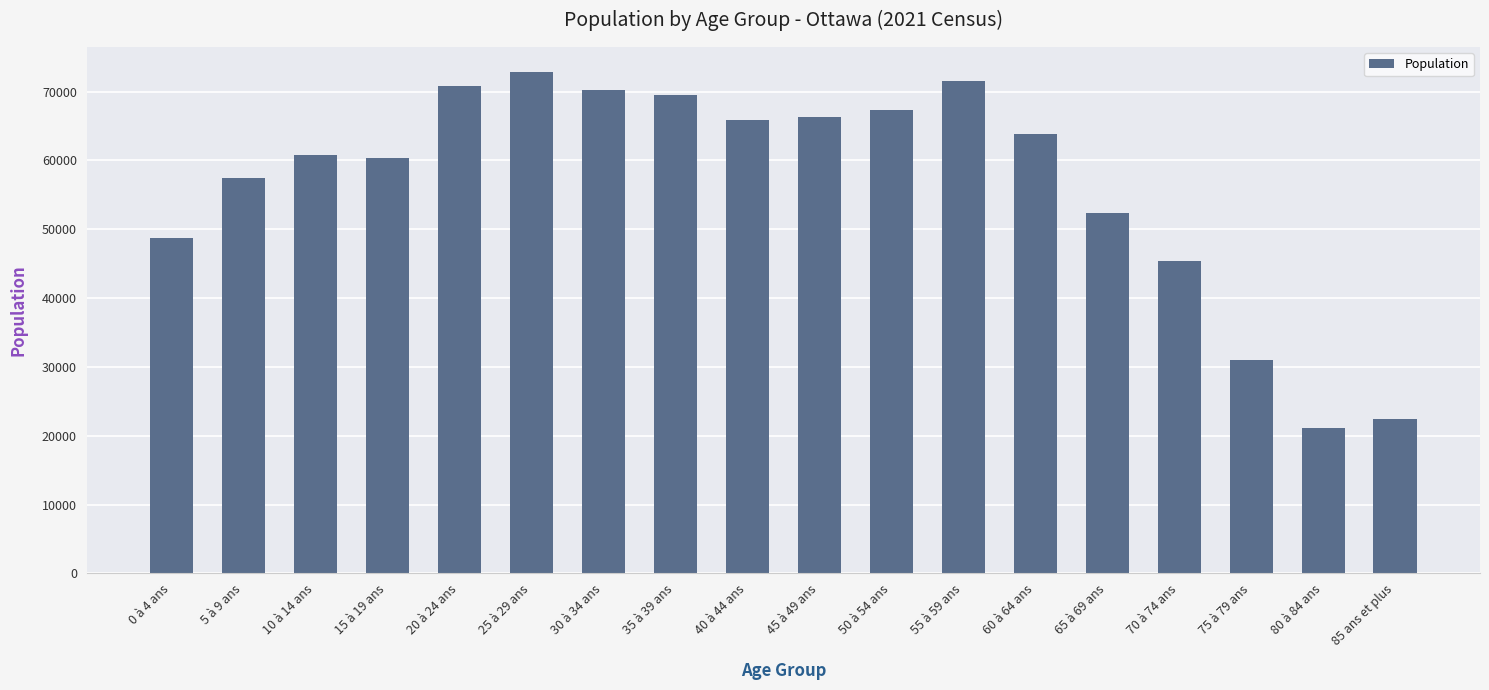

The value at 15 à 19 ans is 18315. True or false?

False